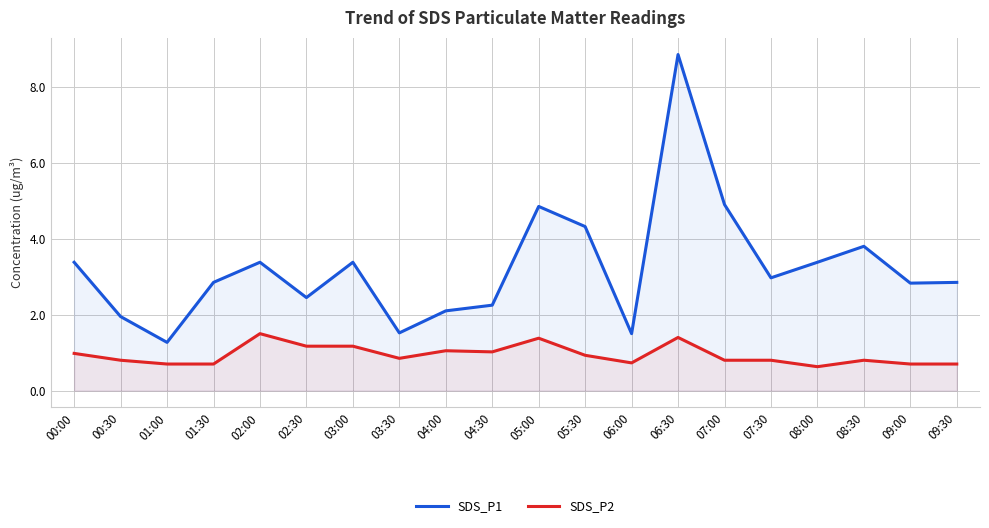

How many data points in SDS_P1 are less than 2?

4